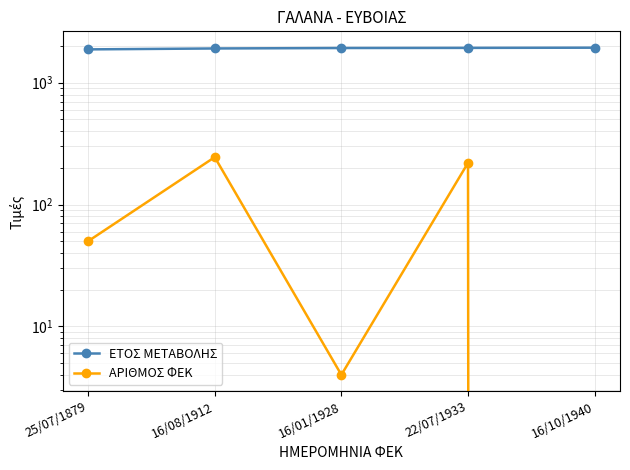

What is the average value of the ΑΡΙΘΜΟΣ ΦΕΚ series?

104